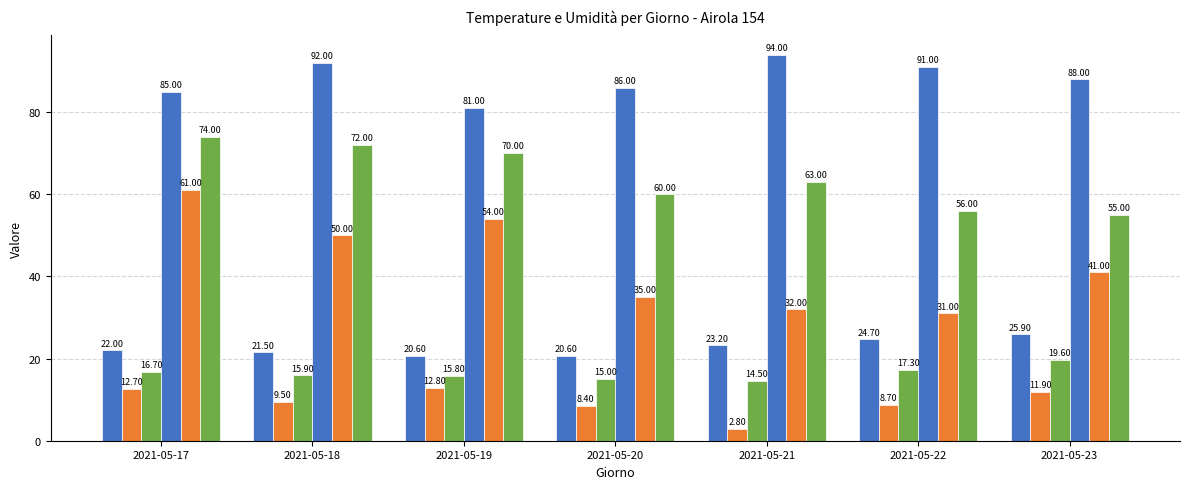

Count the number of categories in the chart.

7